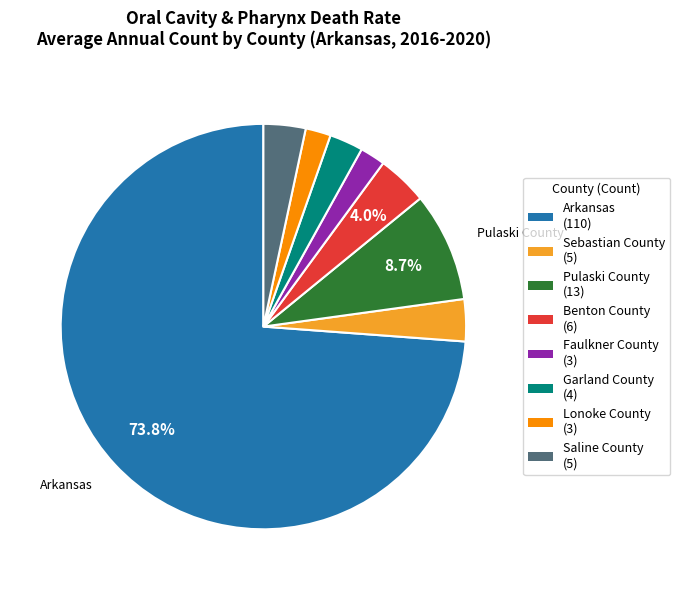

Between Benton County and Sebastian County, which is larger?

Benton County